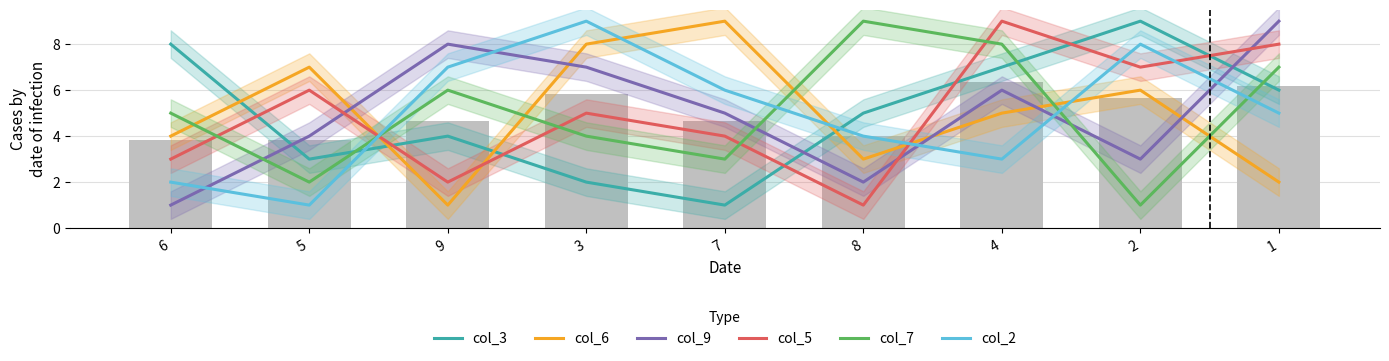

How many series are shown in this chart?

6